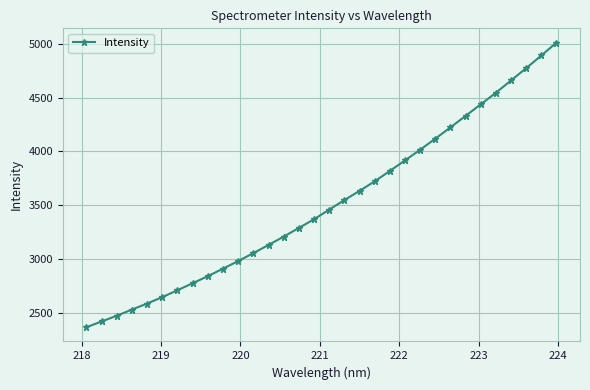

What is the value of the 10th point from the left?

2912.5